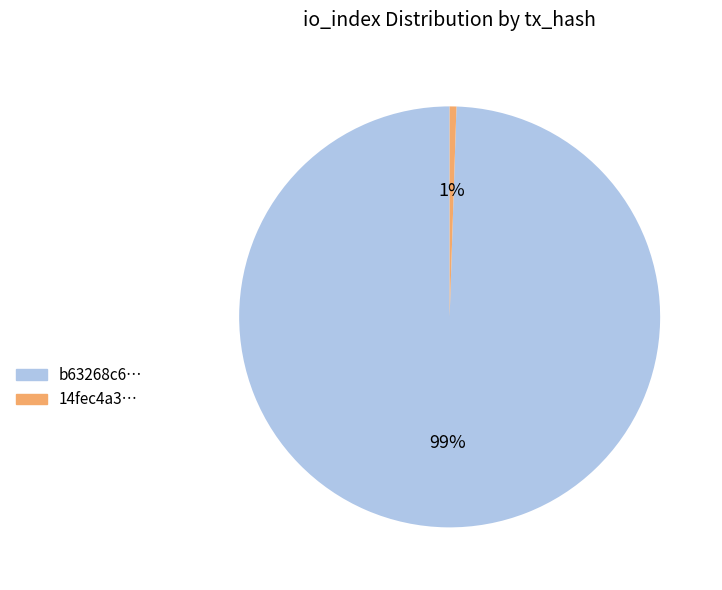

To the nearest percent, what is the average slice percentage?

50%